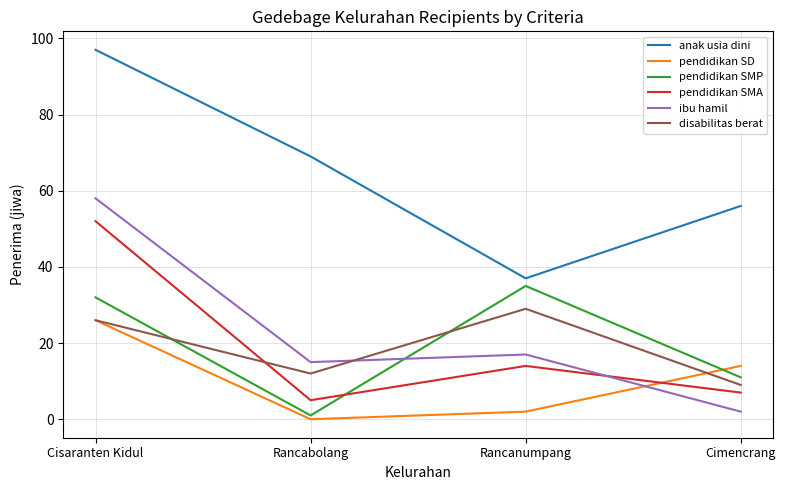

What is the total value across all series at Rancabolang?

102